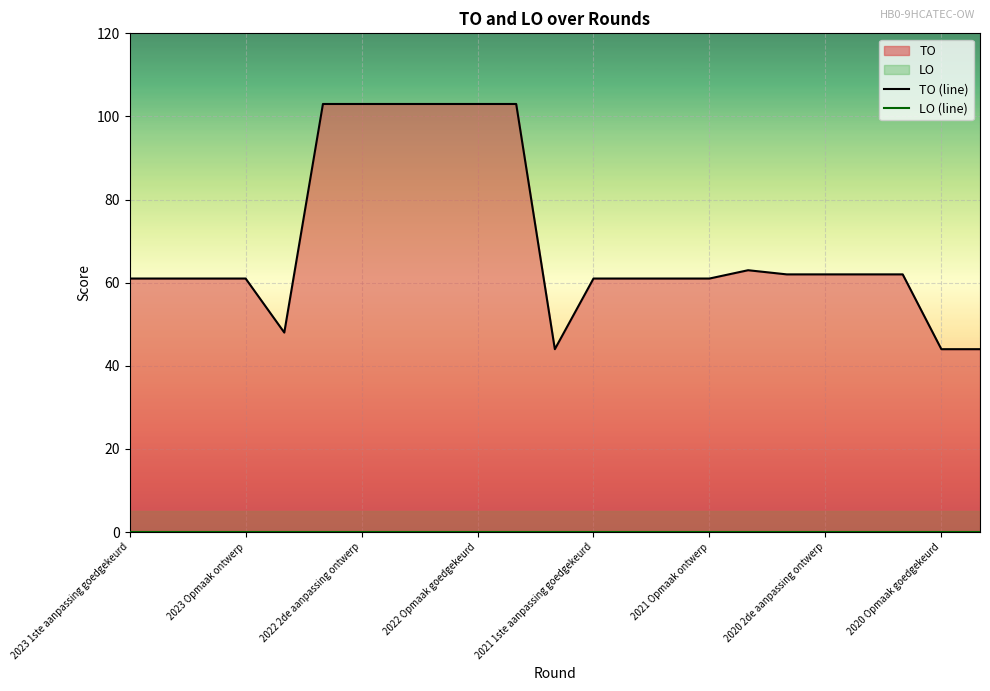

The TO (line) series shows 31 at 2021 1ste aanpassing goedgekeurd. True or false?

False